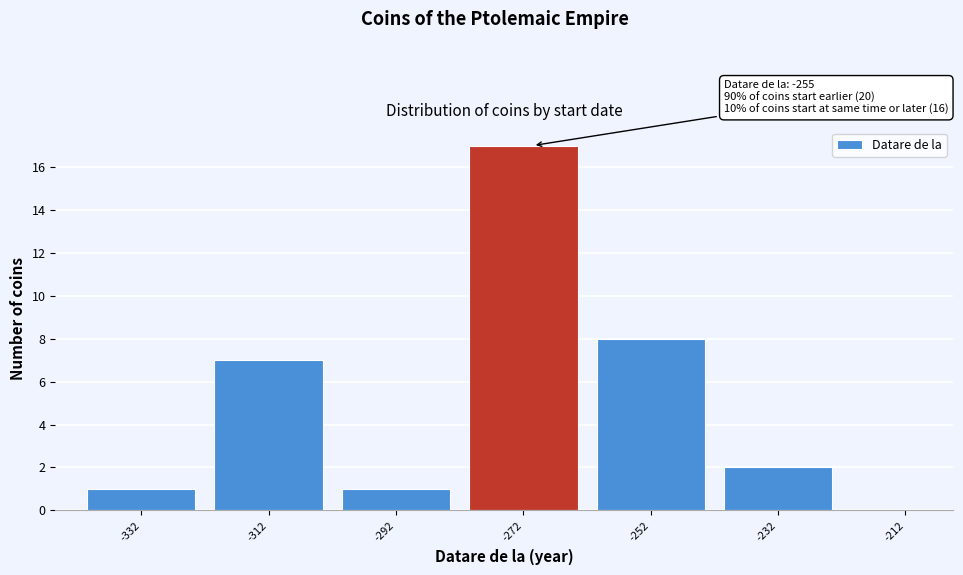

Reading left to right, transcribe all the data shown in this chart.

-332=1	-312=7	-292=1	-272=17	-252=8	-232=2	-212=0